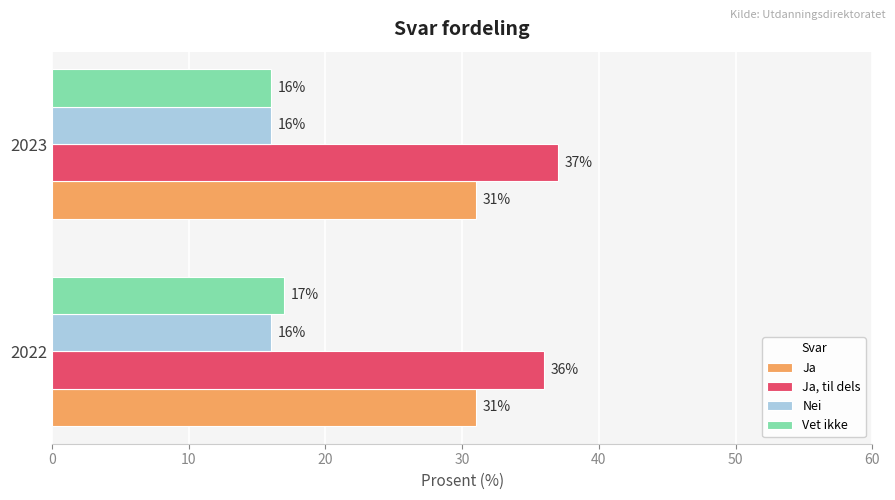

Is the value of Vet ikke at 2022 greater than the value of Nei at 2022?

Yes